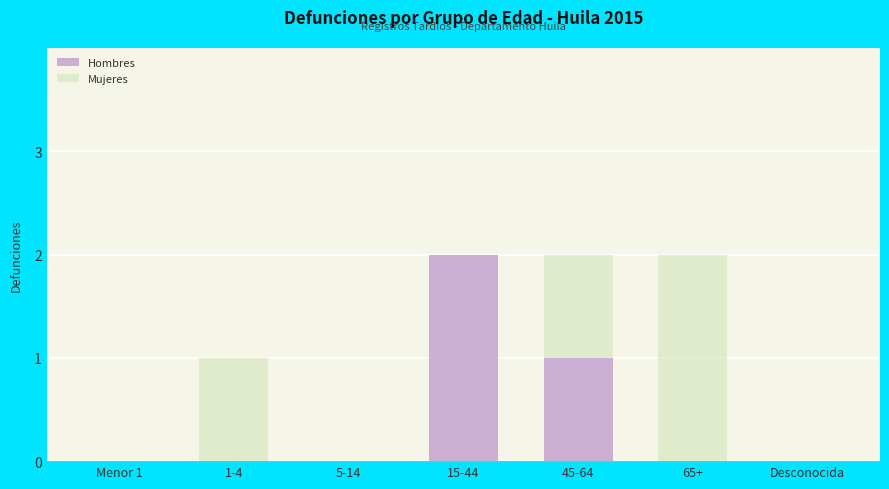

Reading left to right, list the values for the Hombres series.

Menor 1=0	1-4=0	5-14=0	15-44=2	45-64=1	65+=0	Desconocida=0